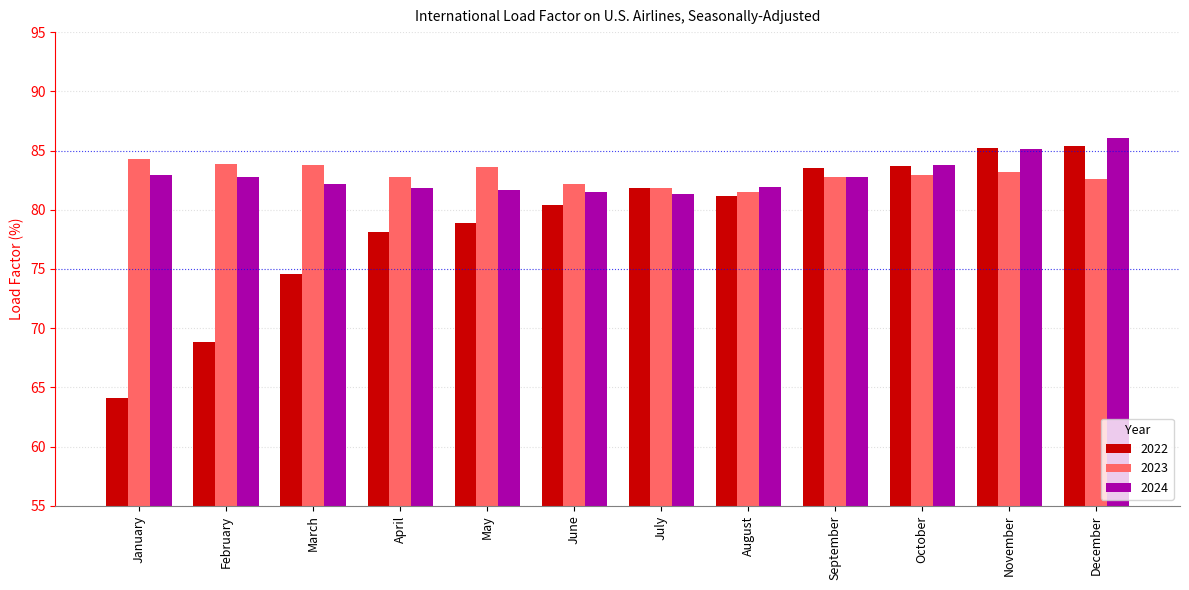

What is the sum of all 2023 values?

995.4